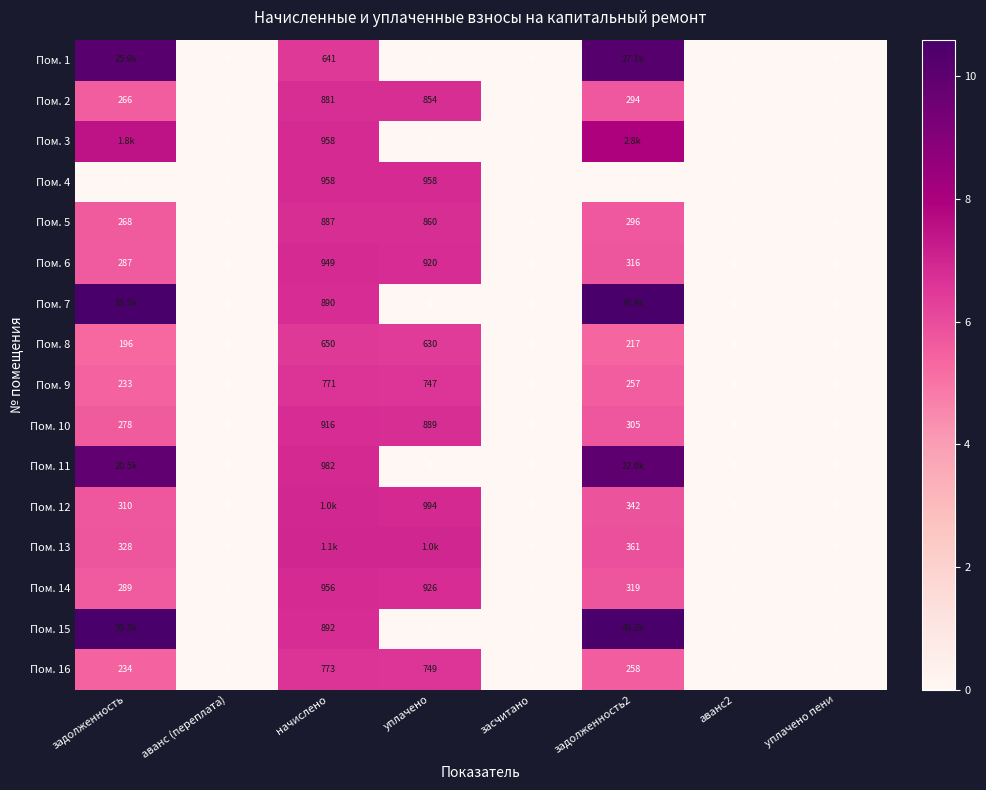

Is the value of Пом. 4 at задолженность2 greater than the value of Пом. 16 at задолженность?

No